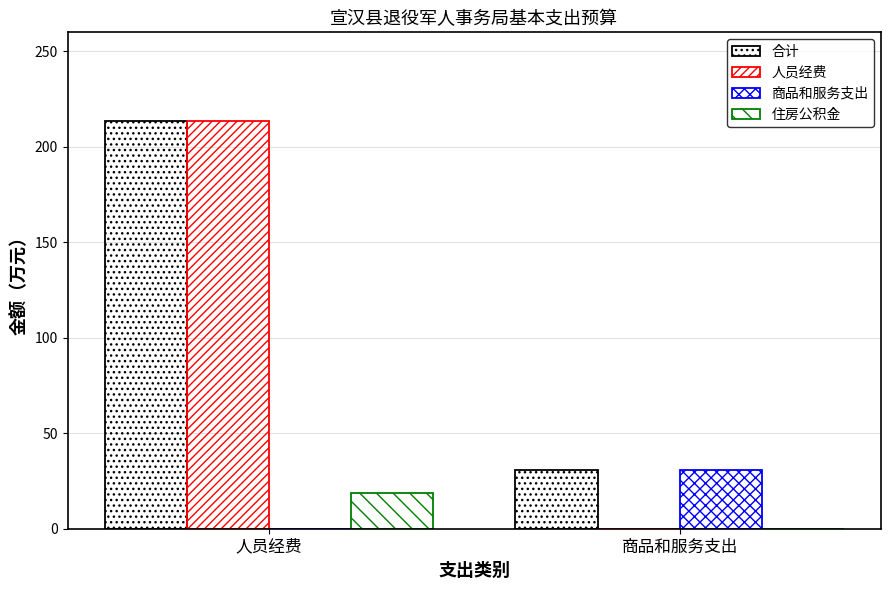

The value of 商品和服务支出 at 商品和服务支出 is 30.7. True or false?

True